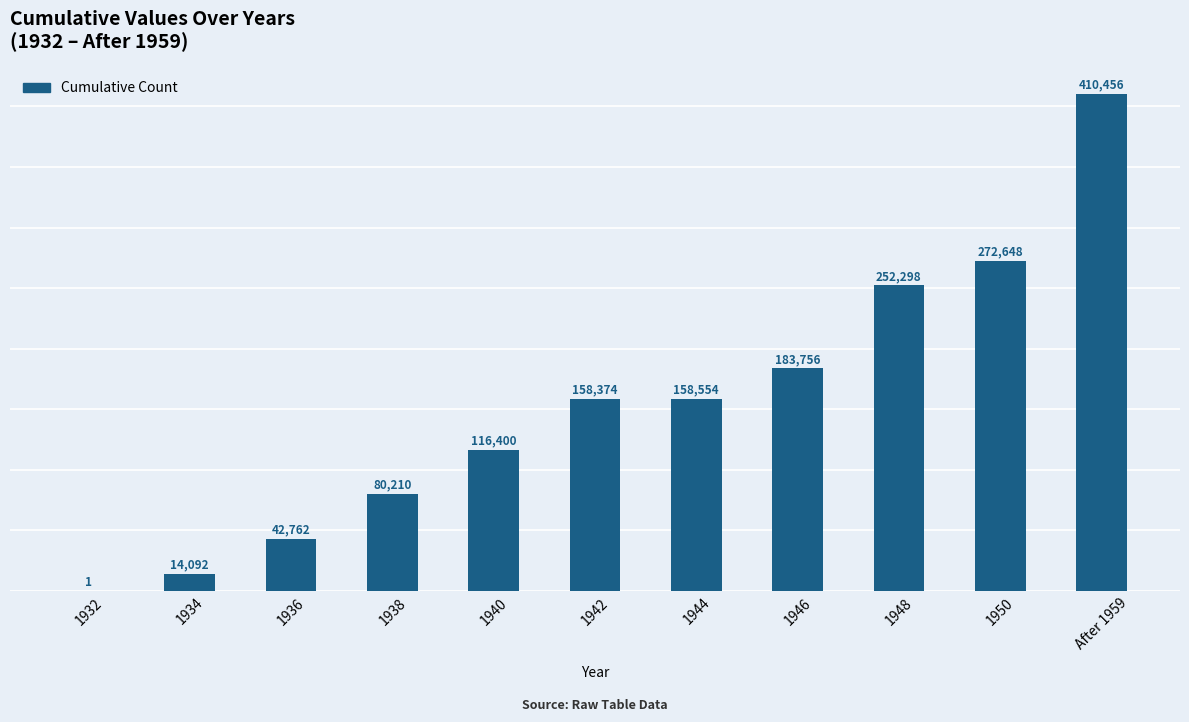

Approximately how many times larger is the value at 1944 compared to 1950?

0.6